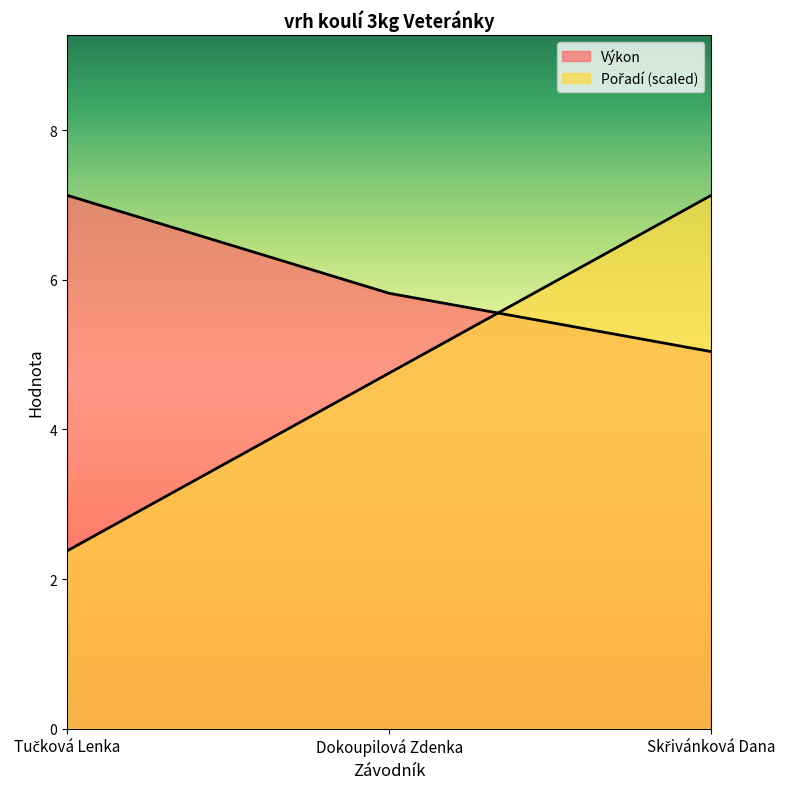

Is it true that Výkon equals 2.4 at Skřivánková Dana?

False